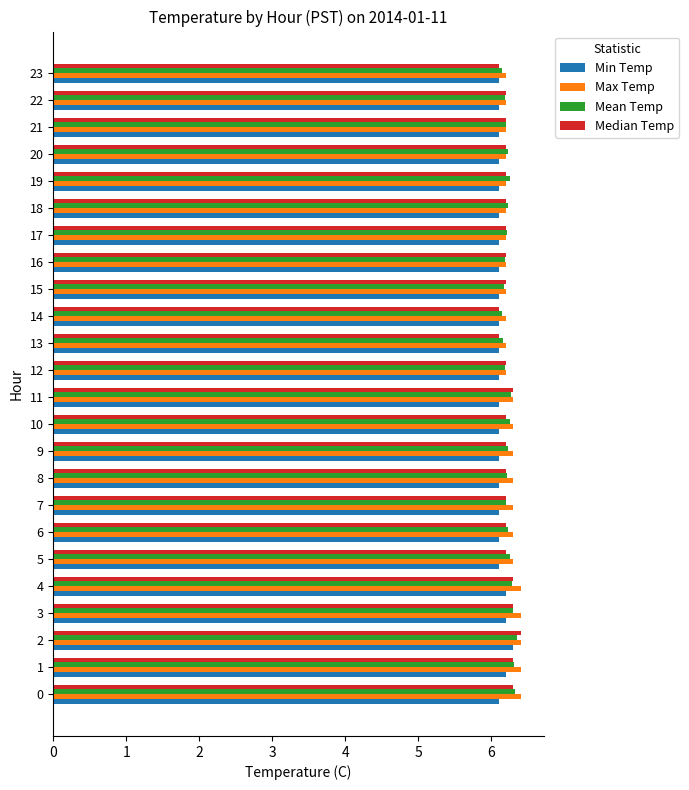

Is the value of Mean Temp at 0 greater than the value of Median Temp at 2?

No